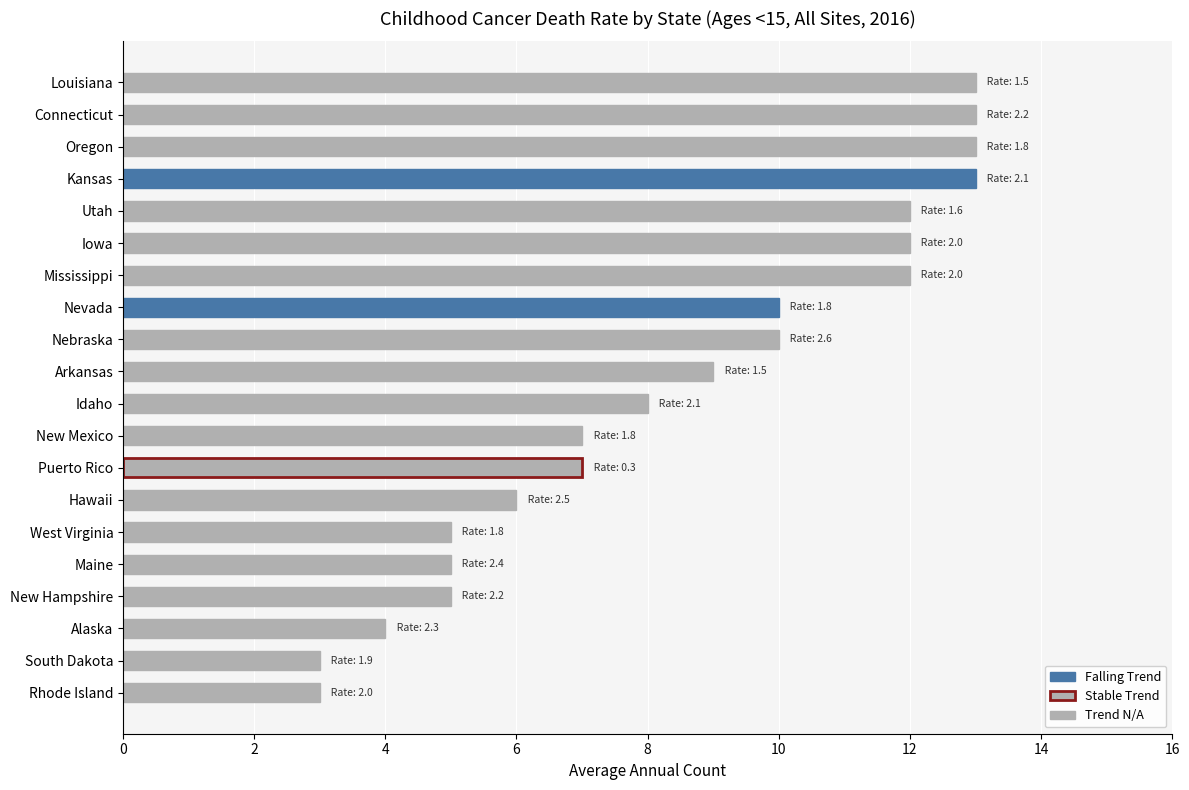

Which has a higher value, West Virginia or Kansas?

Kansas